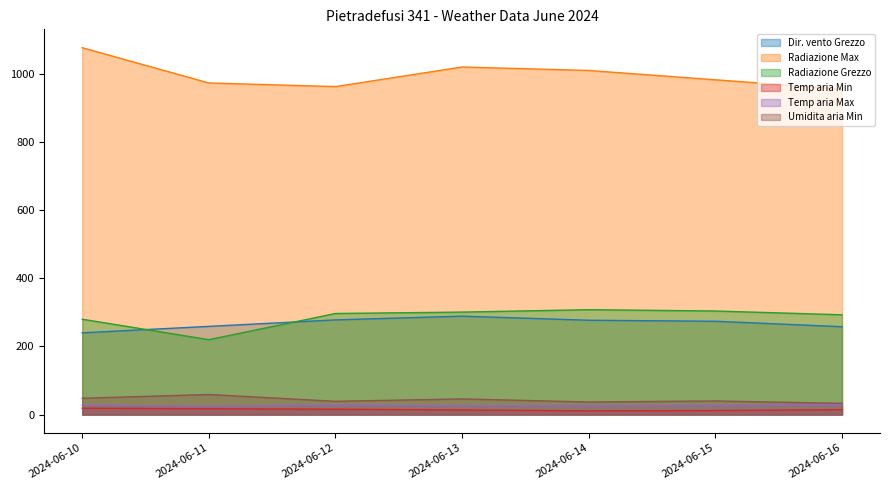

What is the difference between the Temp aria Min values at 2024-06-10 and 2024-06-16?

4.3